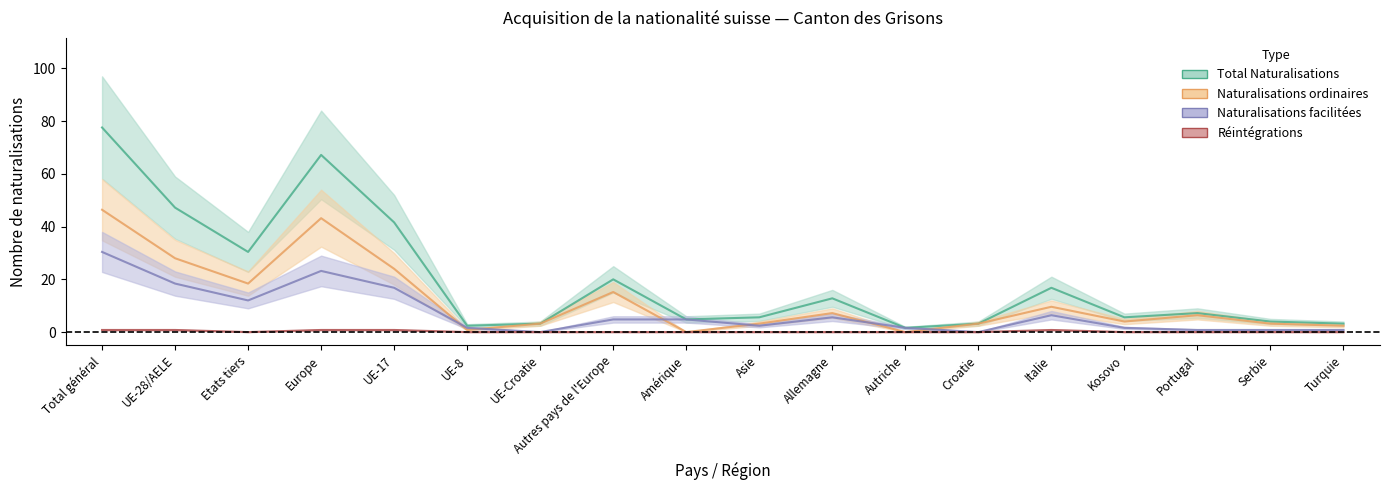

What is the sum of all Réintégrations values?

4.0